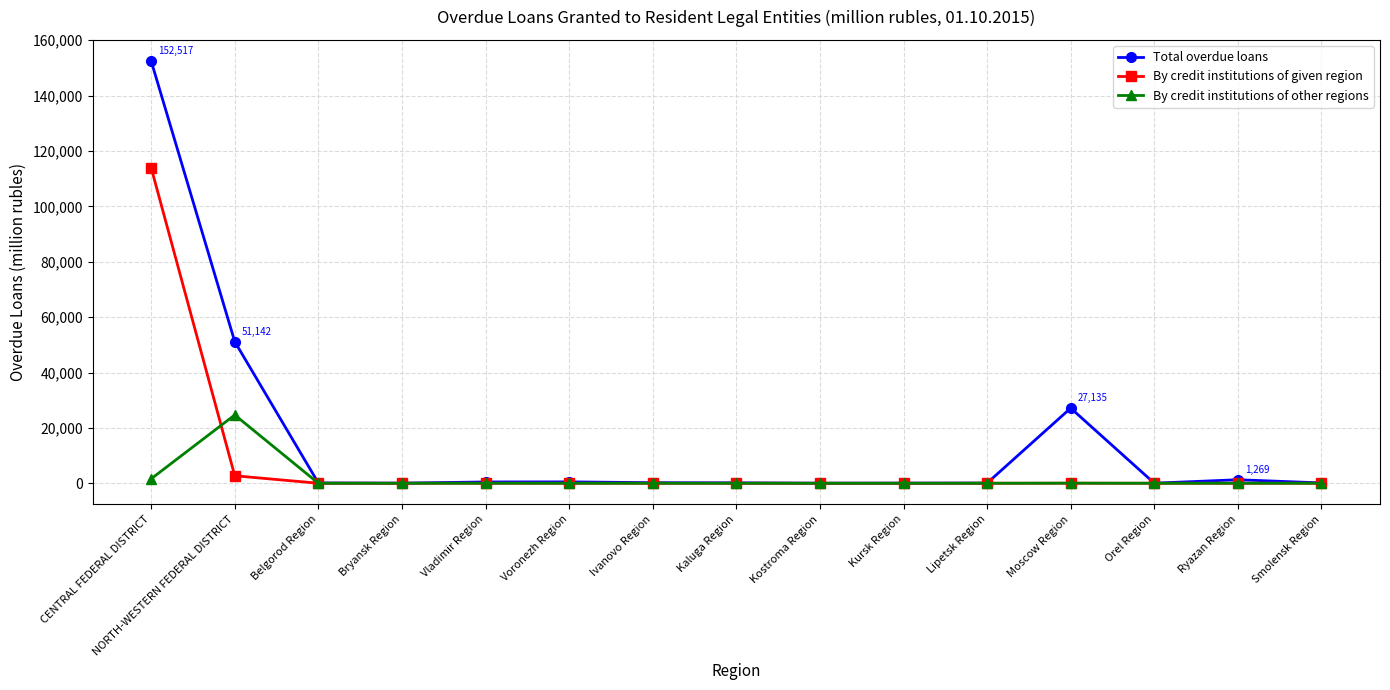

What is the greatest value displayed?

152517